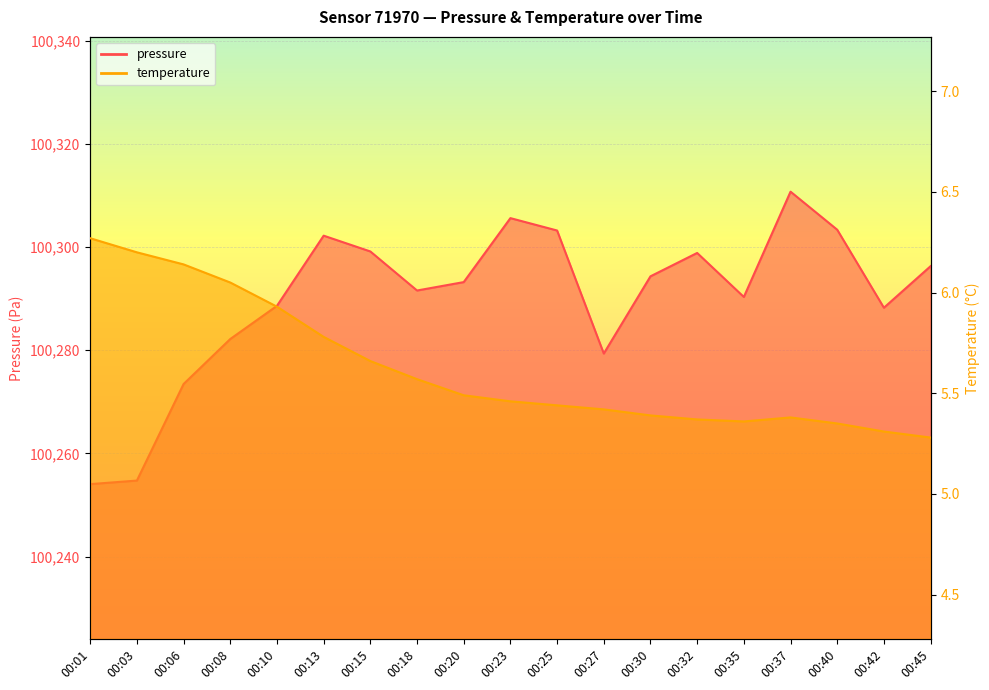

At which category is the sum across all series the highest?

00:37